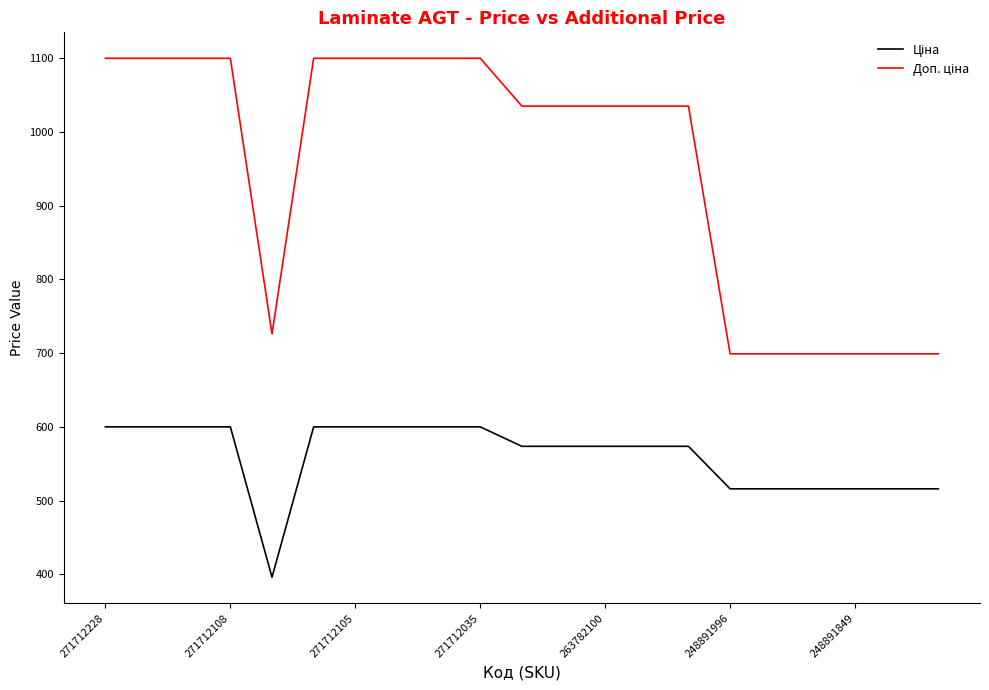

What is the difference between the maximum and minimum values in the Ціна series?

204.0